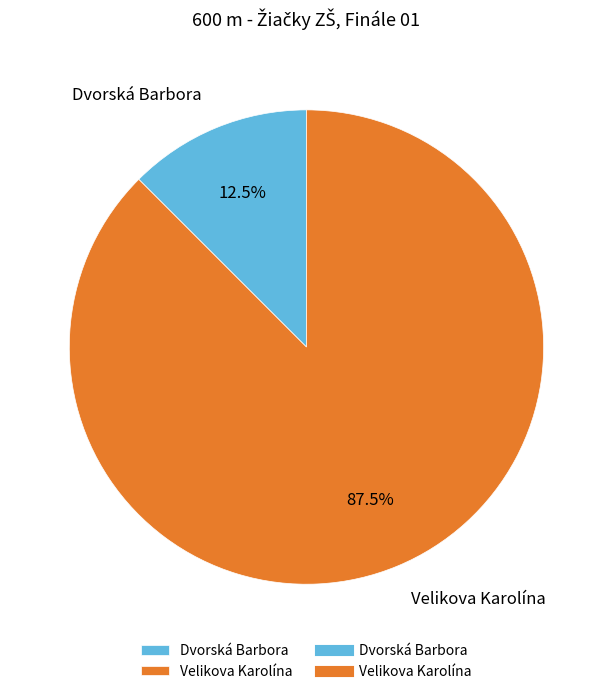

Is Velikova Karolína the majority of the pie?

Yes